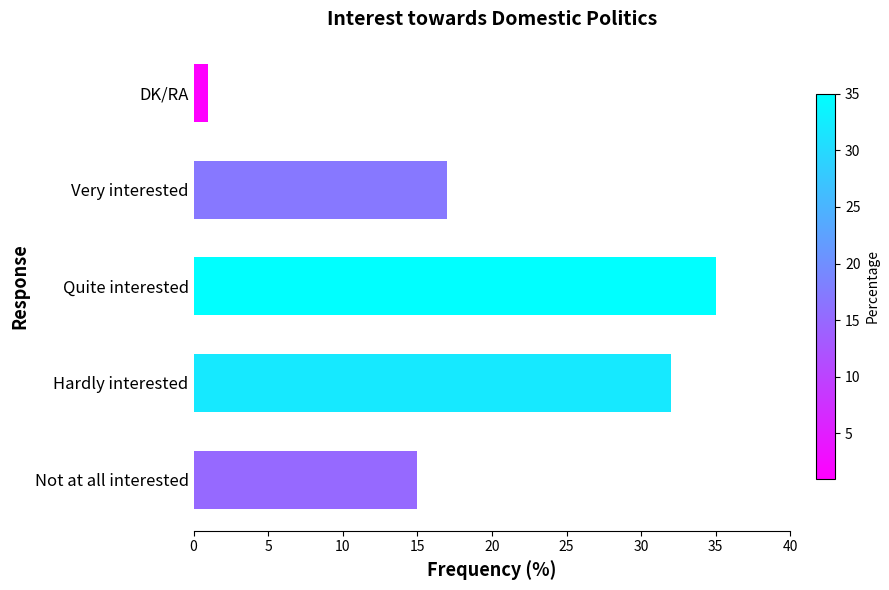

Where is the data nearest to the value 18?

Very interested